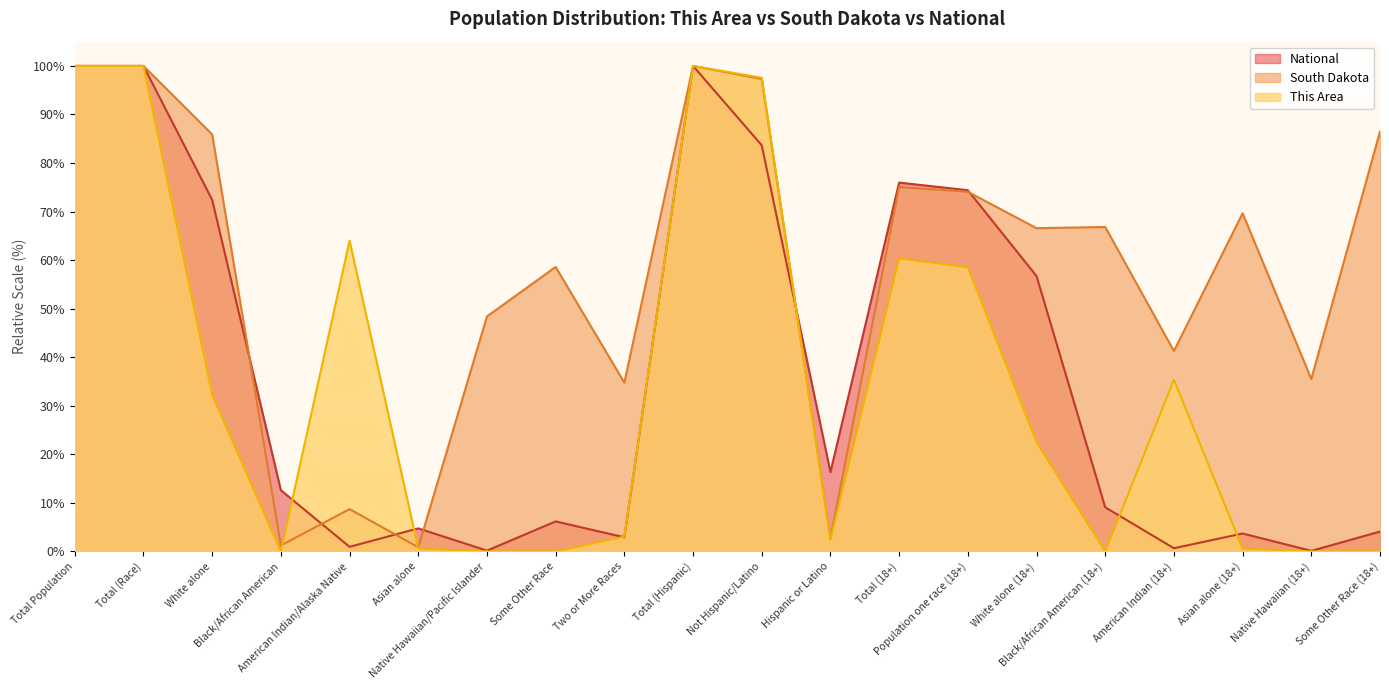

At Total (Hispanic), list the series in order from smallest to largest.

This Area, South Dakota, National